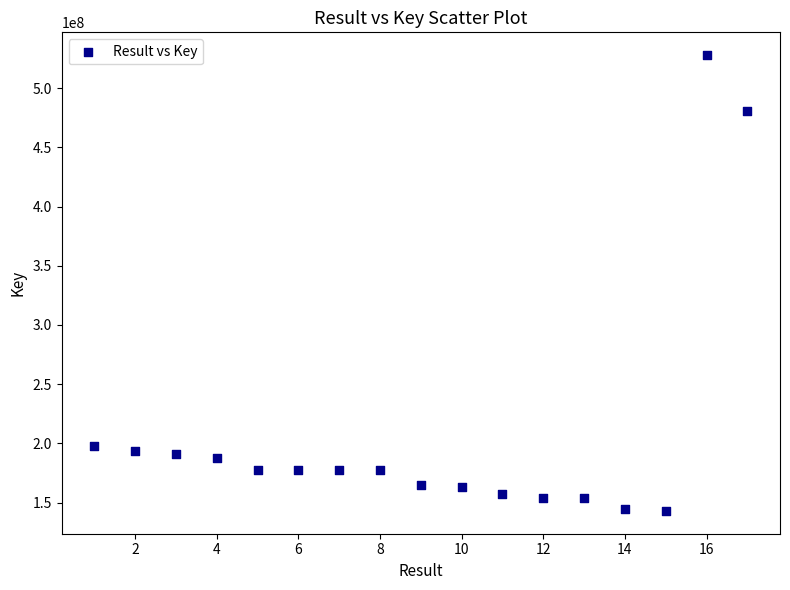

What is the range of X values (max minus min)?

16